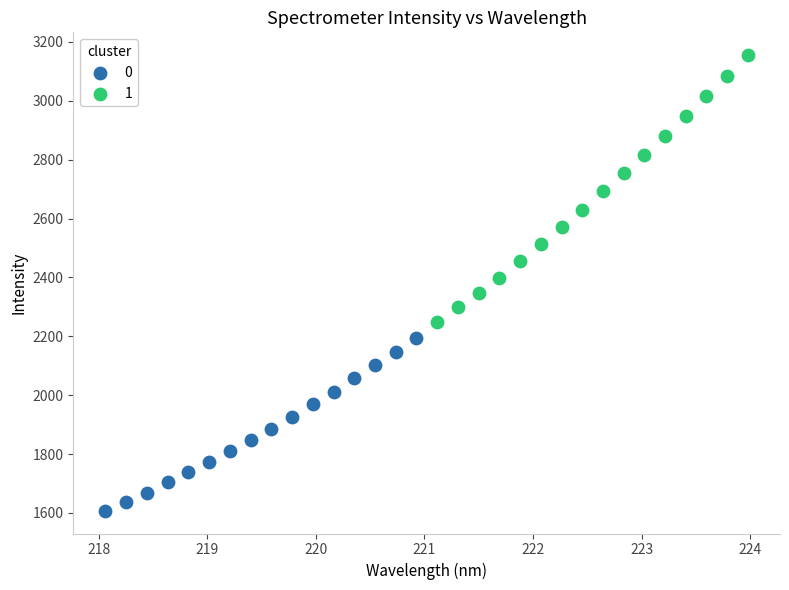

What are all the series names shown in the legend?

0, 1